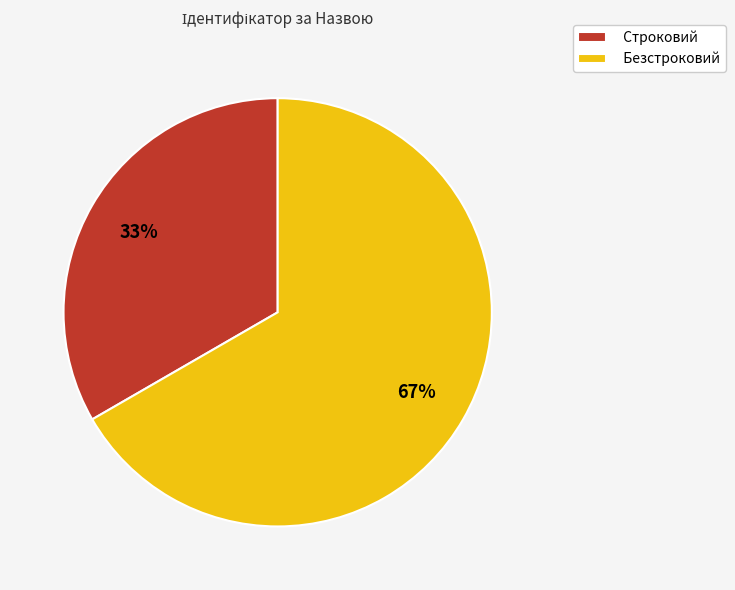

Between Безстроковий and Строковий, which is larger?

Безстроковий